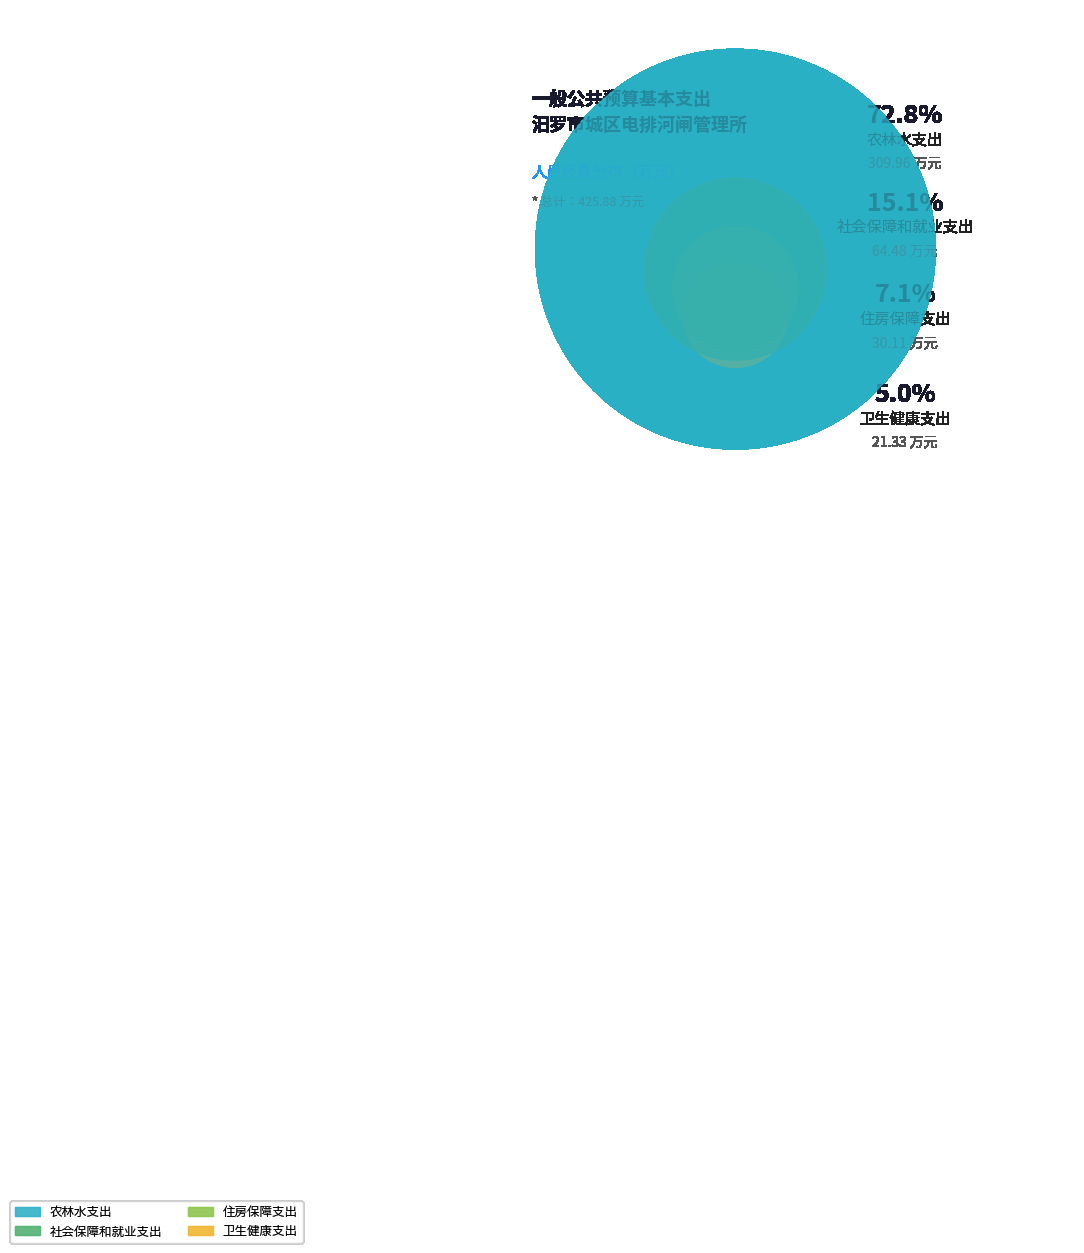

To the nearest percent, what portion does 农林水支出 represent?

73%